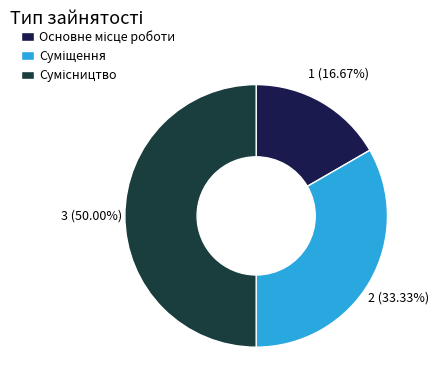

What percentage is the Основне місце роботи slice, to the nearest percent?

17%